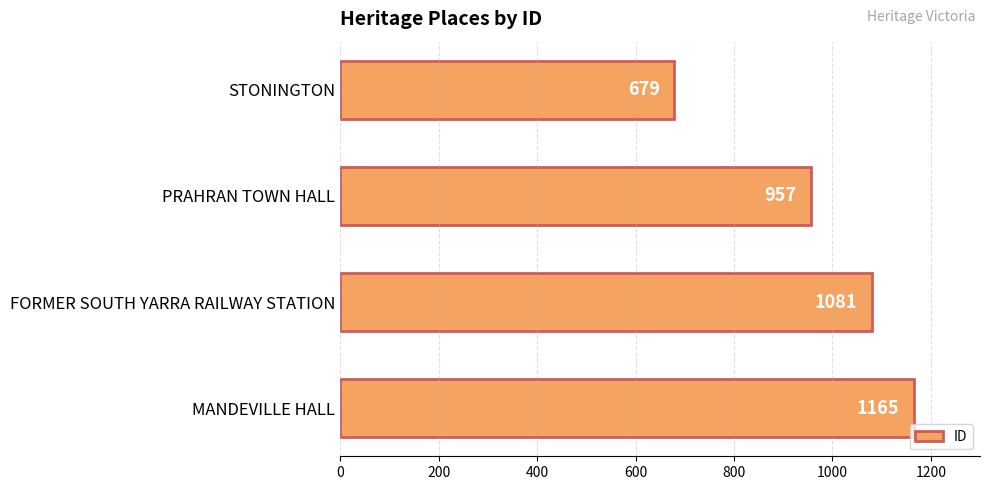

What is the smallest value displayed?

679